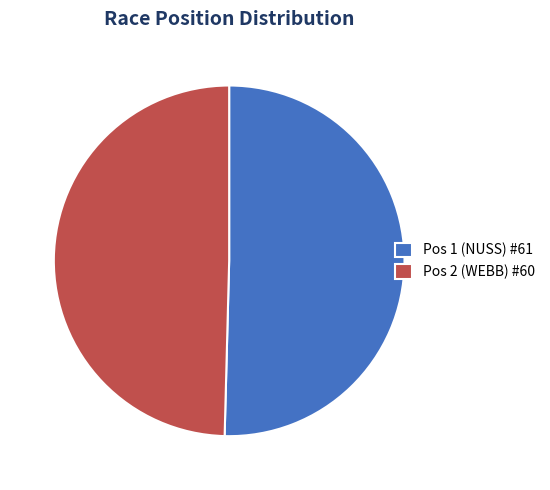

Count the number of slices in the pie.

2